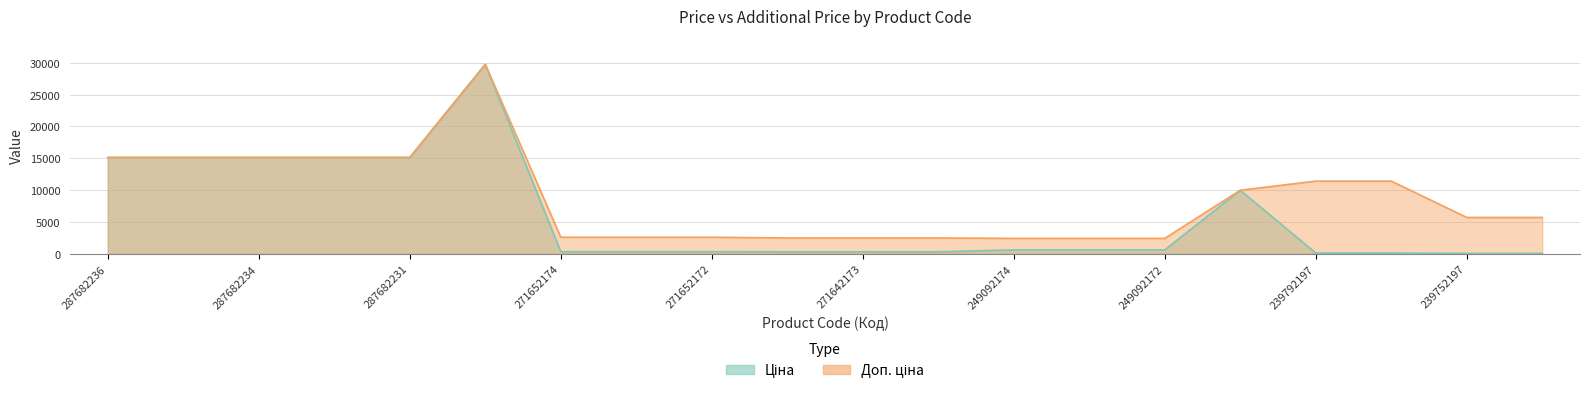

Is the value of Ціна at 271652172 greater than the value of Доп. ціна at 287682235?

No